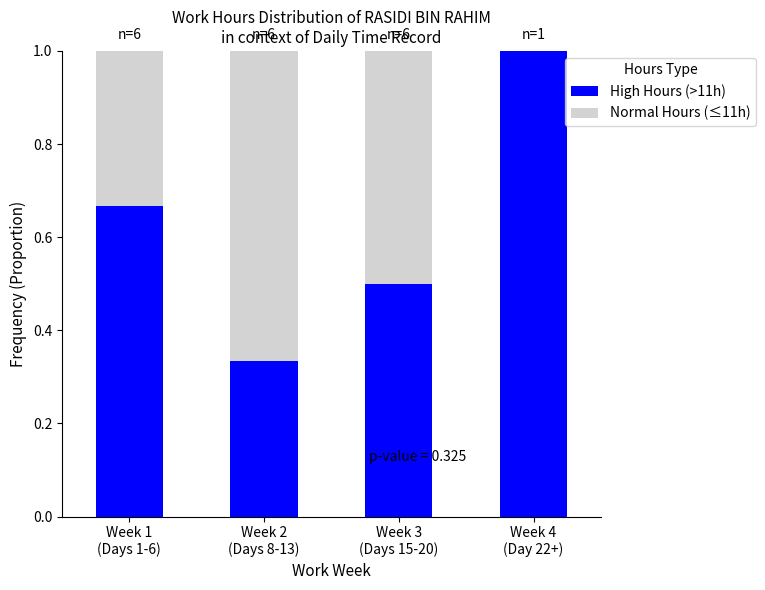

What is the maximum value for High Hours (>11h)?

1.0